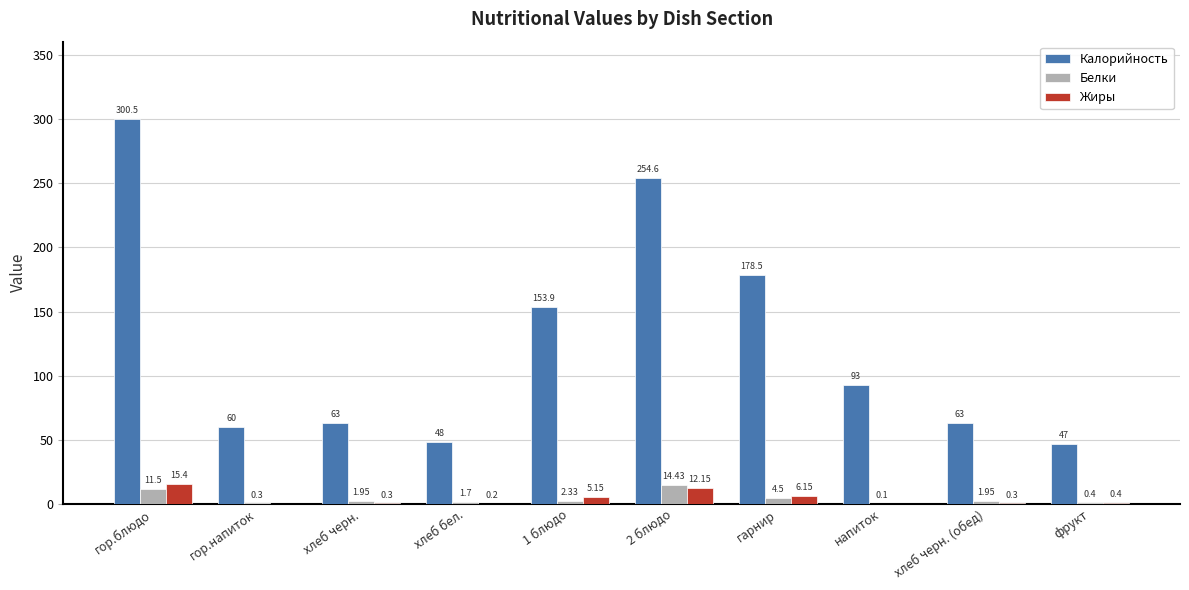

What is the highest value of the Калорийность series?

300.5